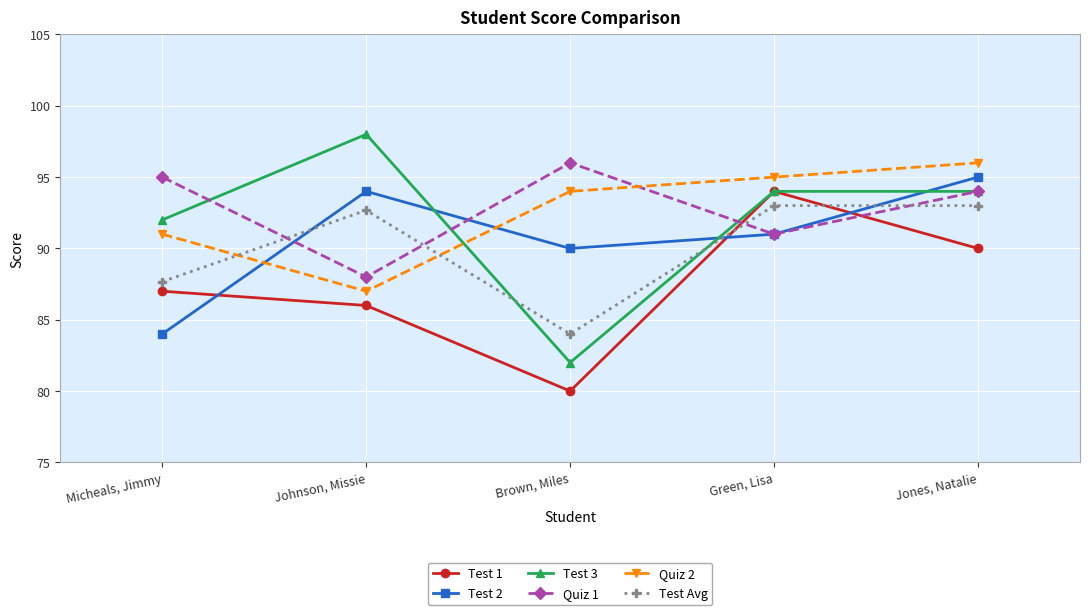

What is the minimum value shown in the chart?

80.0